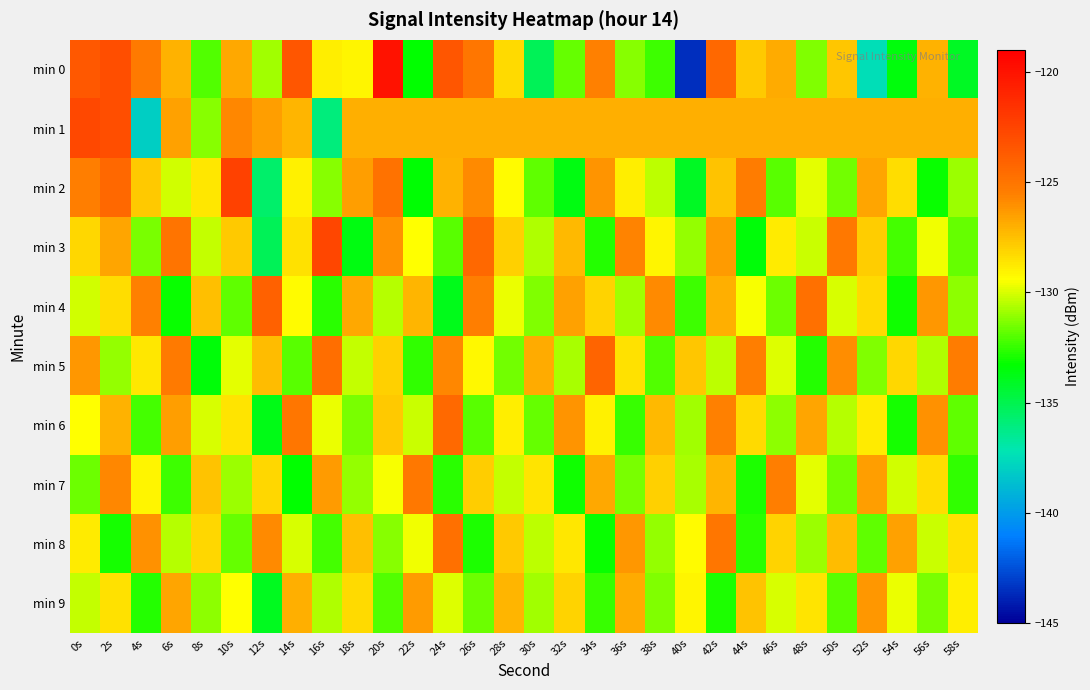

At 16s, list the series in order from smallest to largest.

min 1, min 4, min 8, min 2, min 9, min 6, min 0, min 7, min 5, min 3